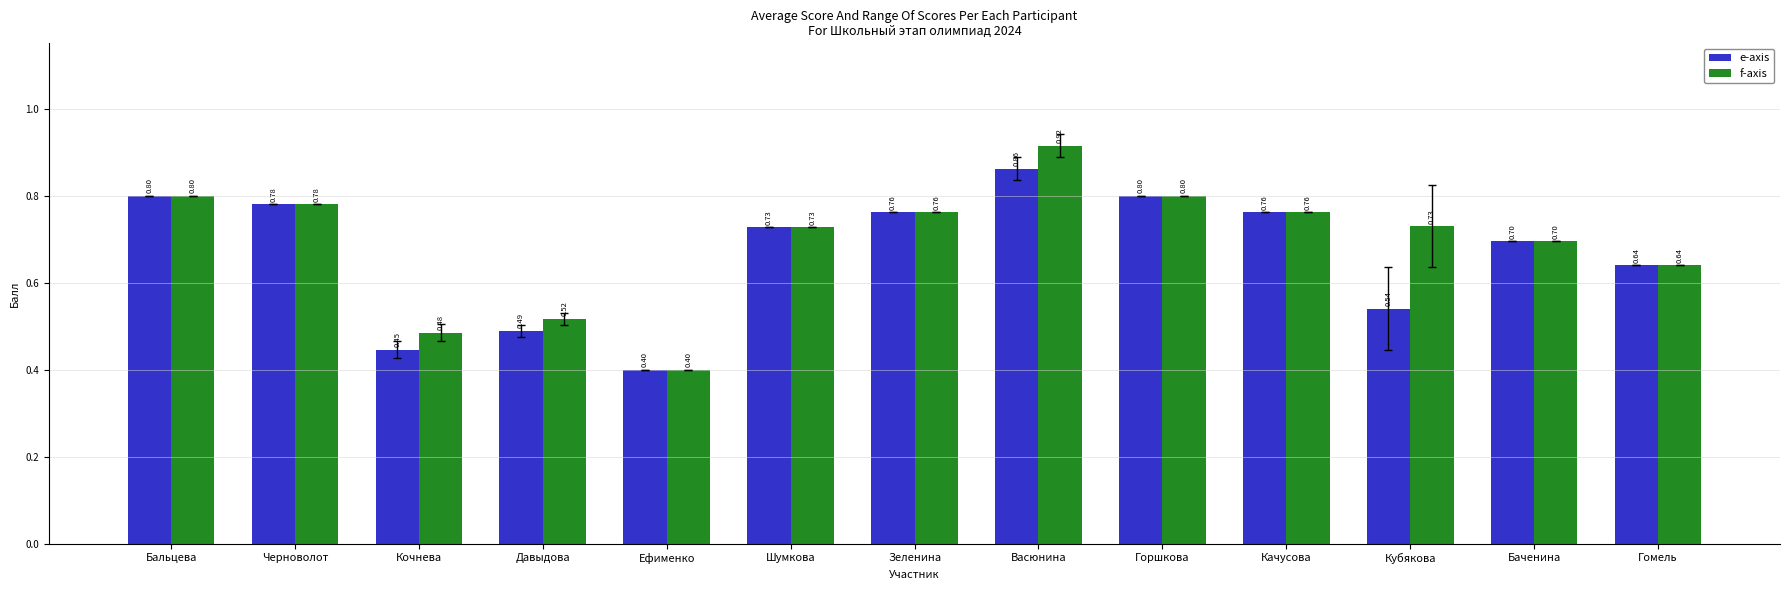

Which category has the lowest value in the f-axis series?

Ефименко